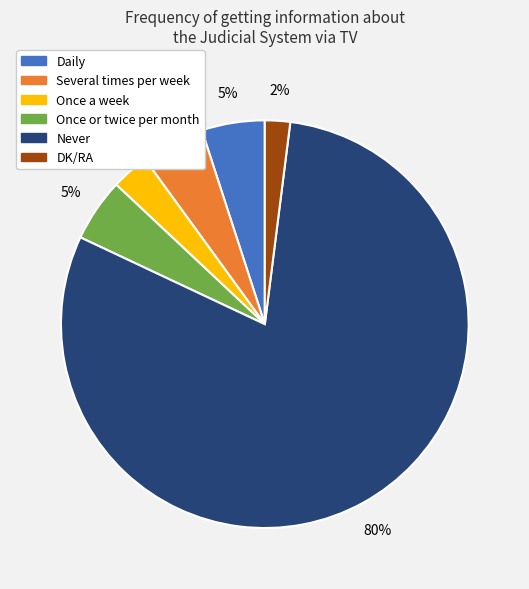

Which category has the smallest portion of the pie?

DK/RA